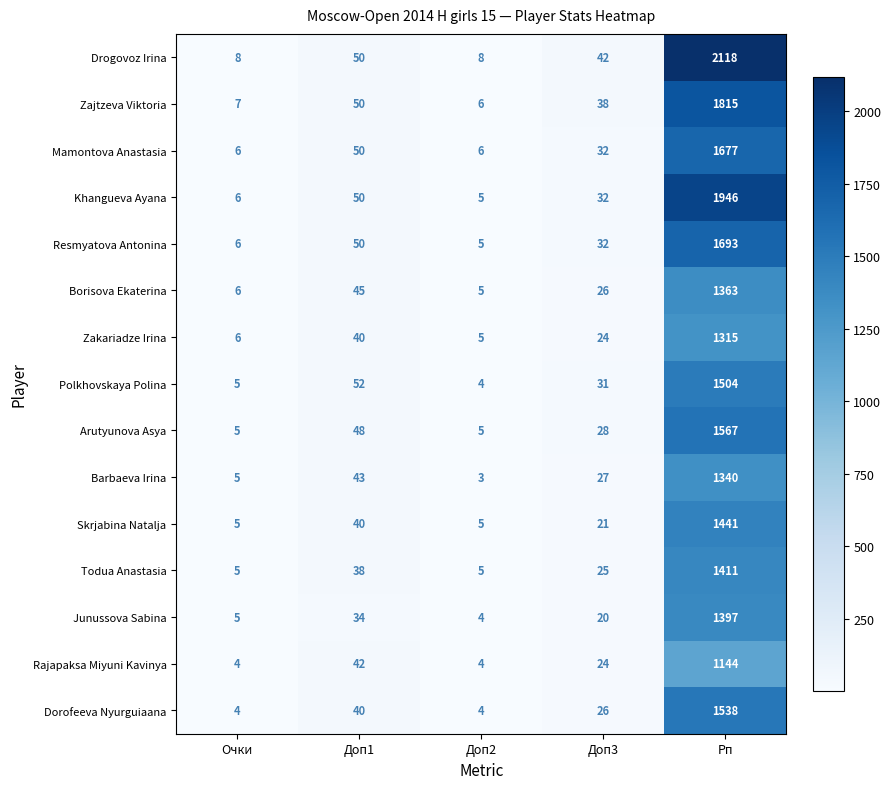

What is the average value of the Junussova Sabina series?

292